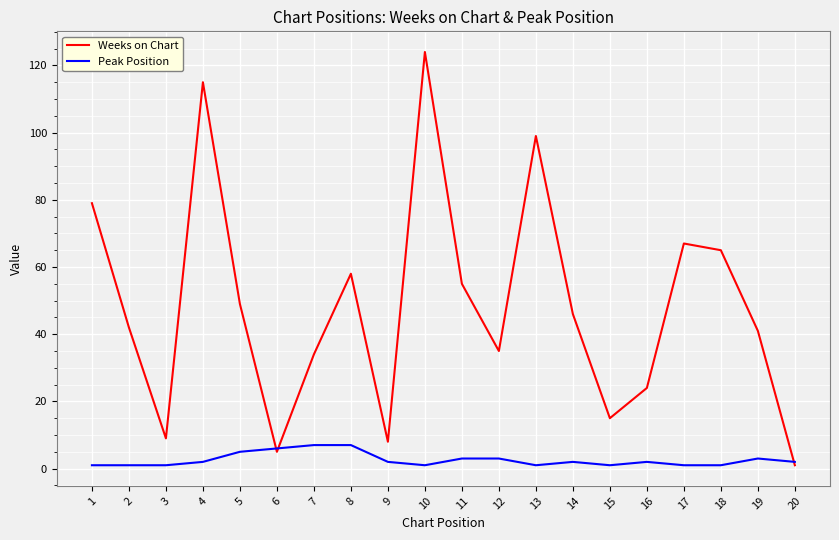

Reading left to right, what are all the values shown in this chart?

Weeks on Chart: 1=79	2=42	3=9	4=115	5=49	6=5	7=34	8=58	9=8	10=124	11=55	12=35	13=99	14=46	15=15	16=24	17=67	18=65	19=41	20=1
Peak Position: 1=1	2=1	3=1	4=2	5=5	6=6	7=7	8=7	9=2	10=1	11=3	12=3	13=1	14=2	15=1	16=2	17=1	18=1	19=3	20=2